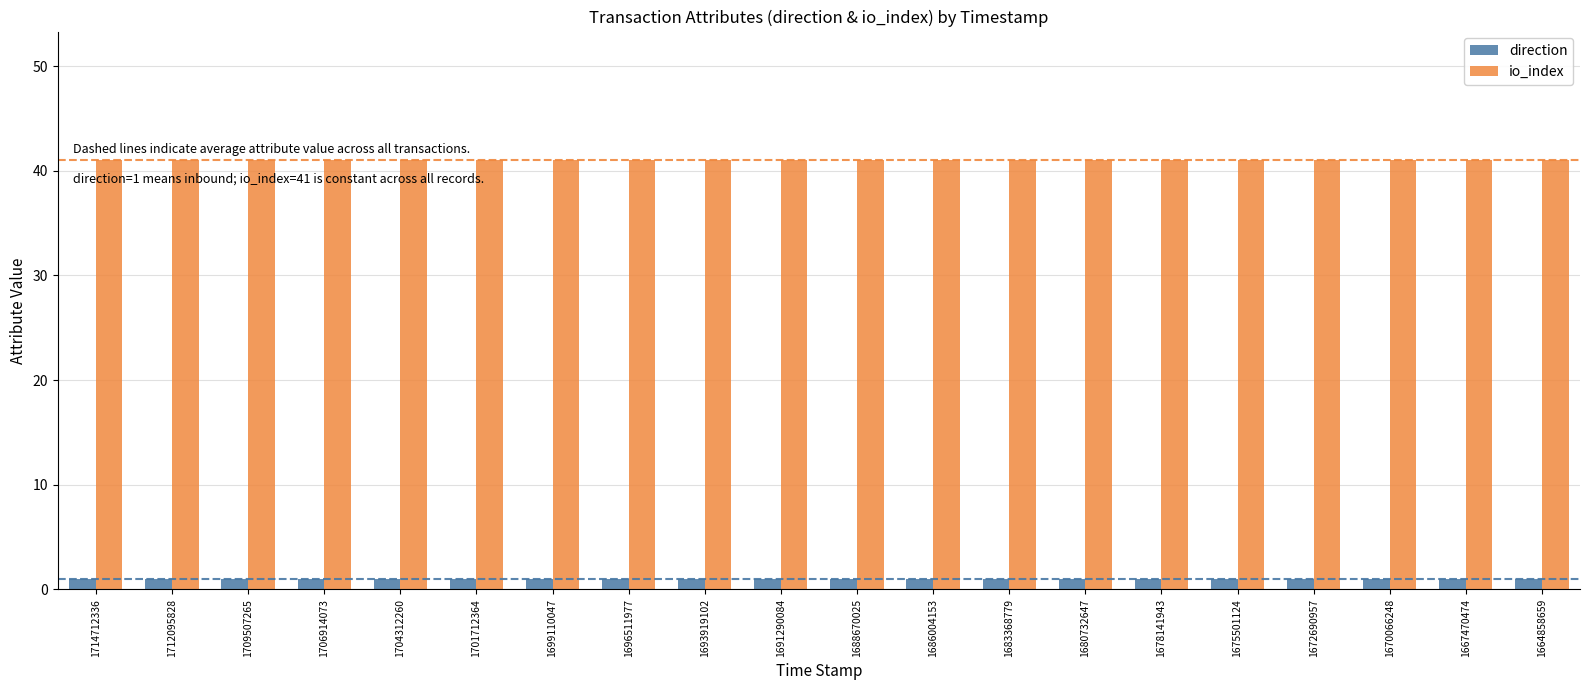

How many data points does each series have?

20